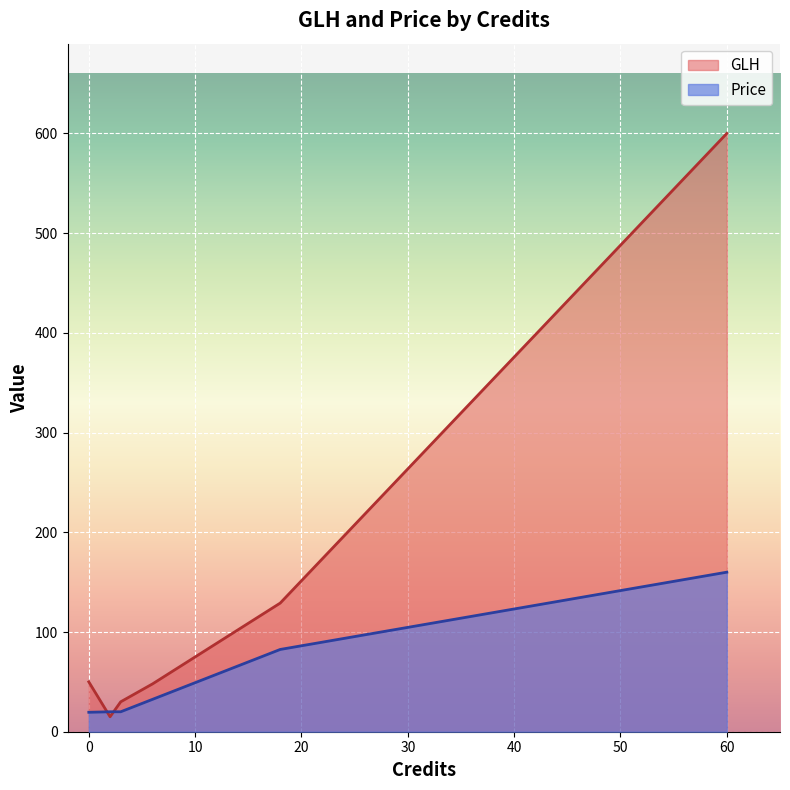

At which category is the sum across all series the highest?

60